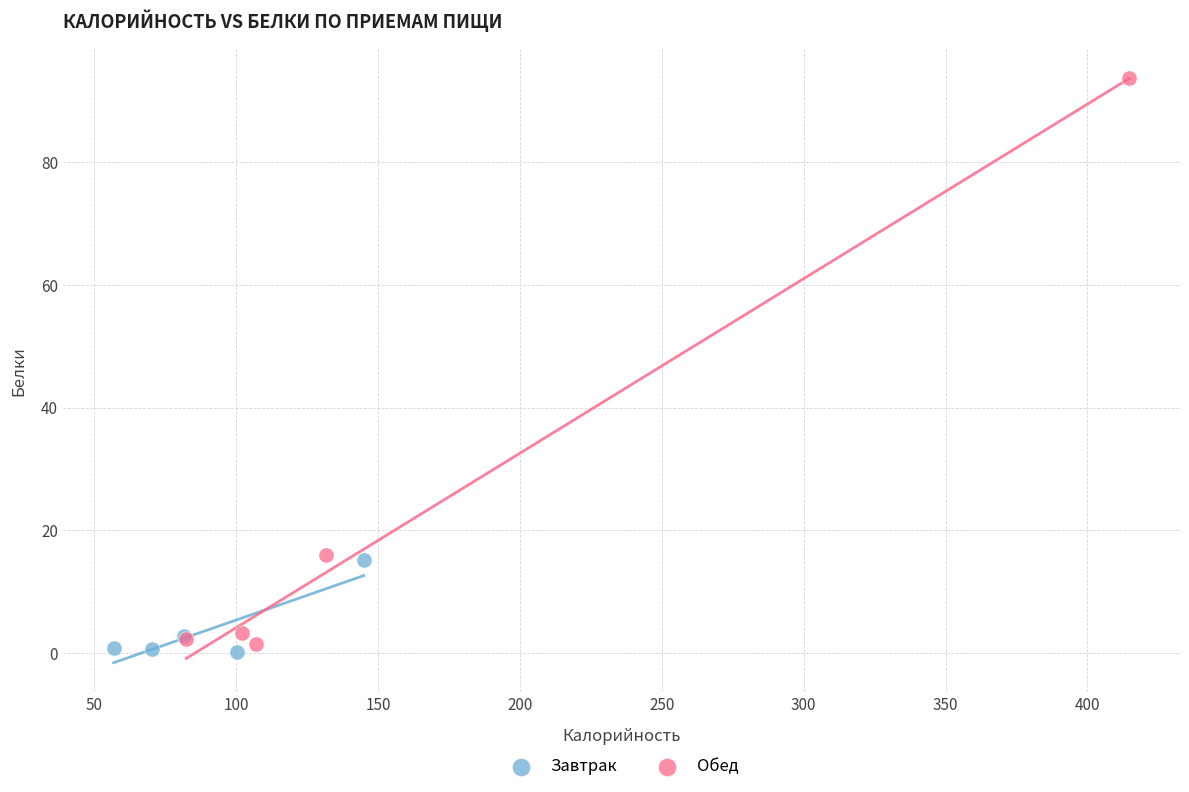

Which series contains the highest Y value?

Обед